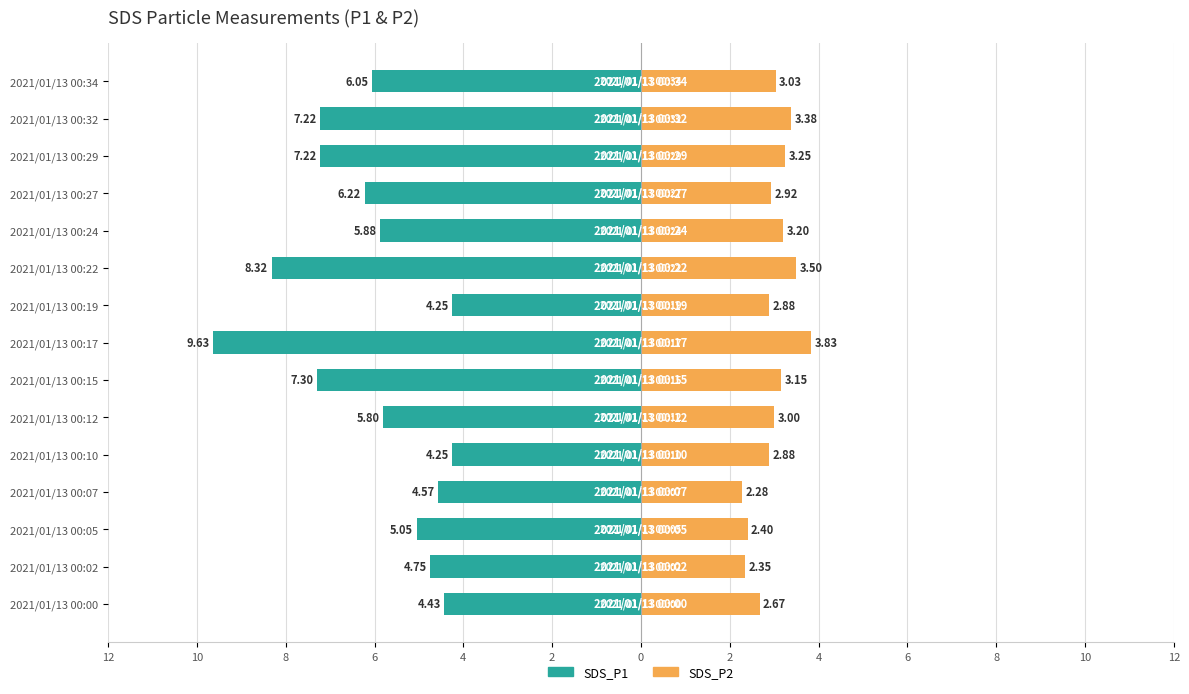

How many data points in SDS_P2 are above 3?

7